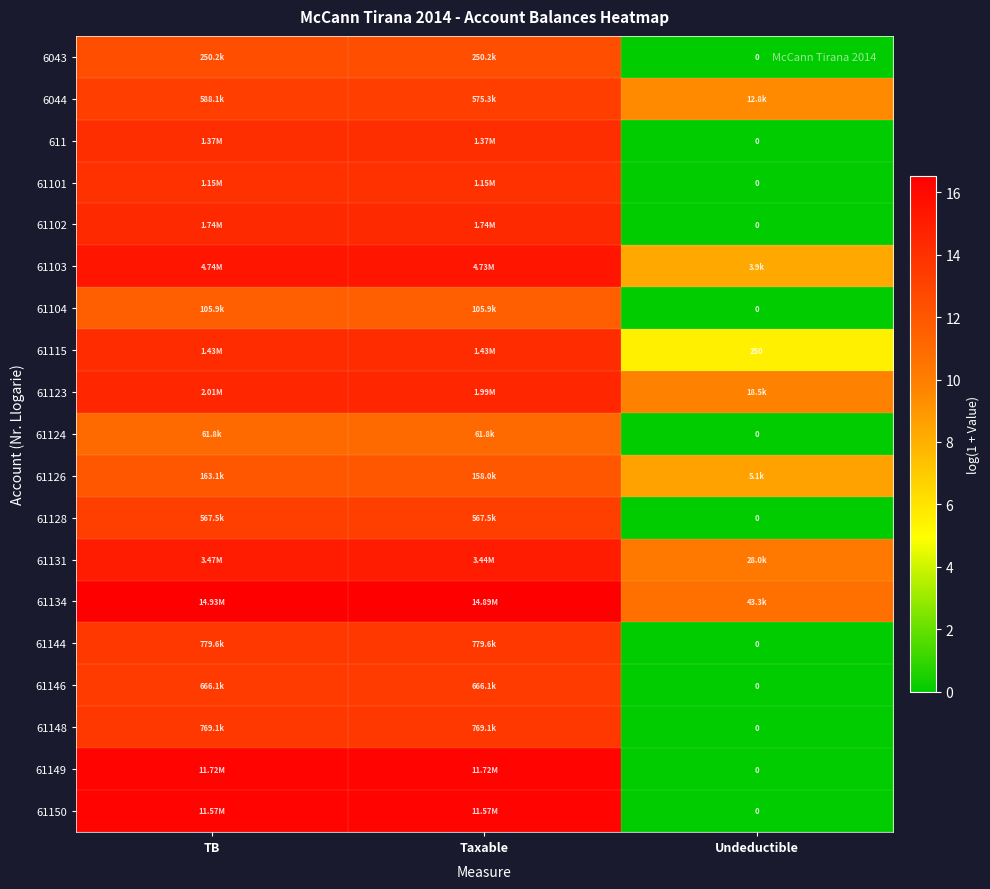

The 61134 series shows 16.5 at Taxable. True or false?

True